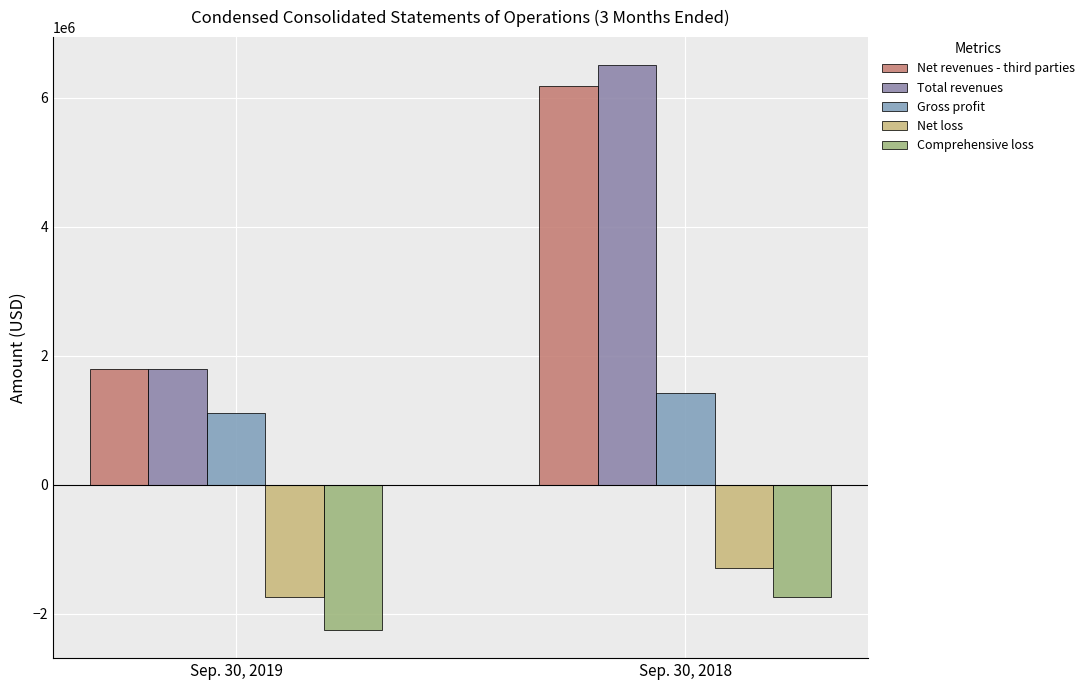

The value of Net loss at Sep. 30, 2018 is -1287531. True or false?

True